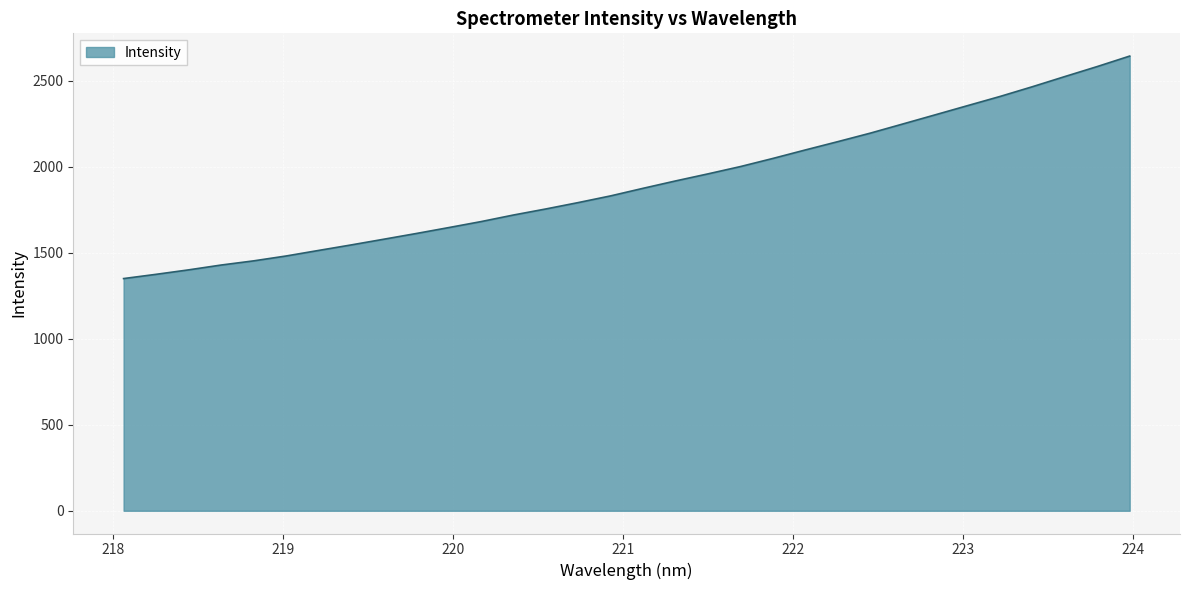

What is the greatest value displayed?

2644.2